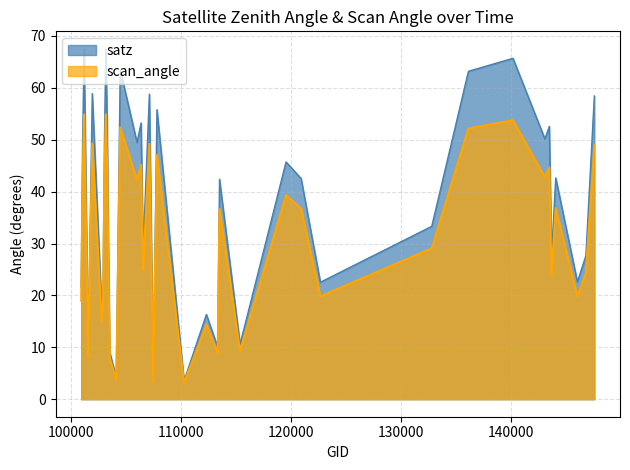

Where is the first local minimum for satz?

101518